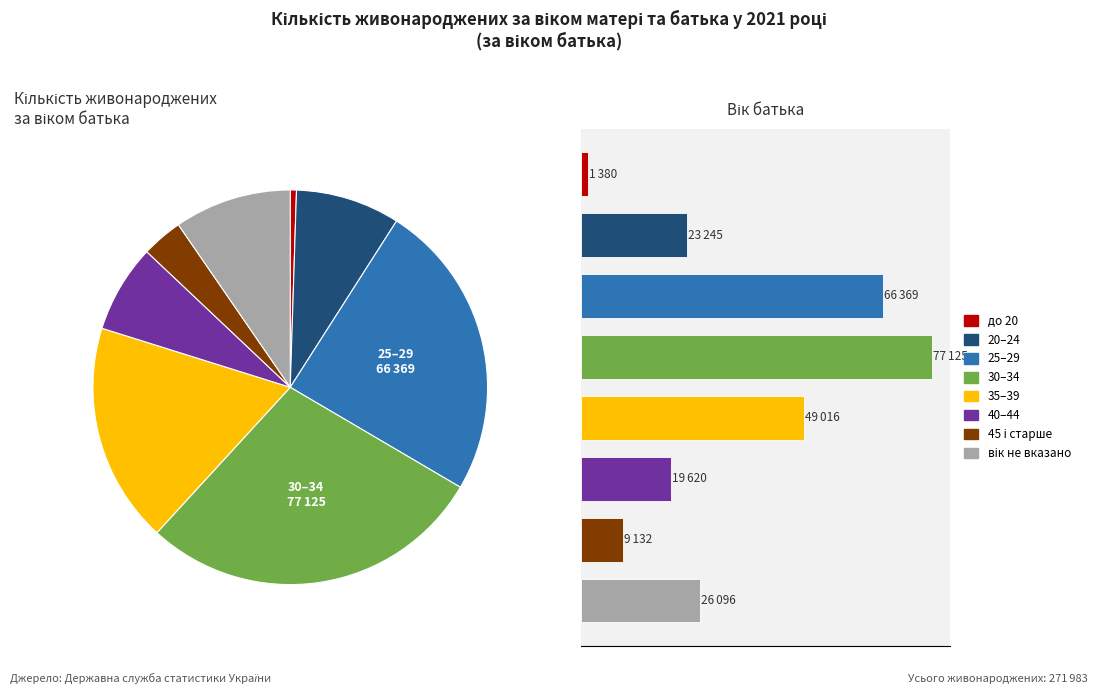

How many slices are in this pie chart?

8